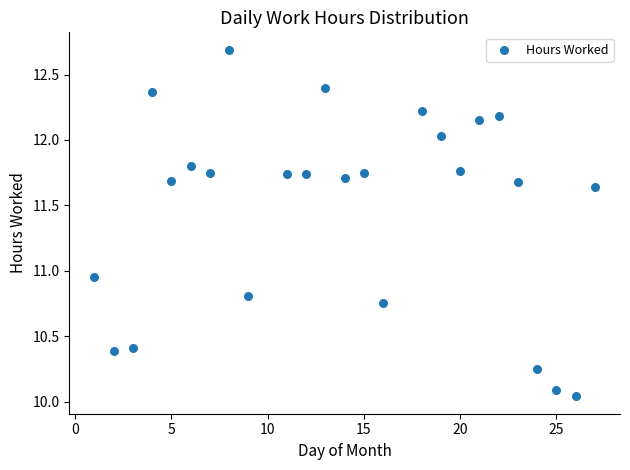

What is the range of X values (max minus min)?

26.0